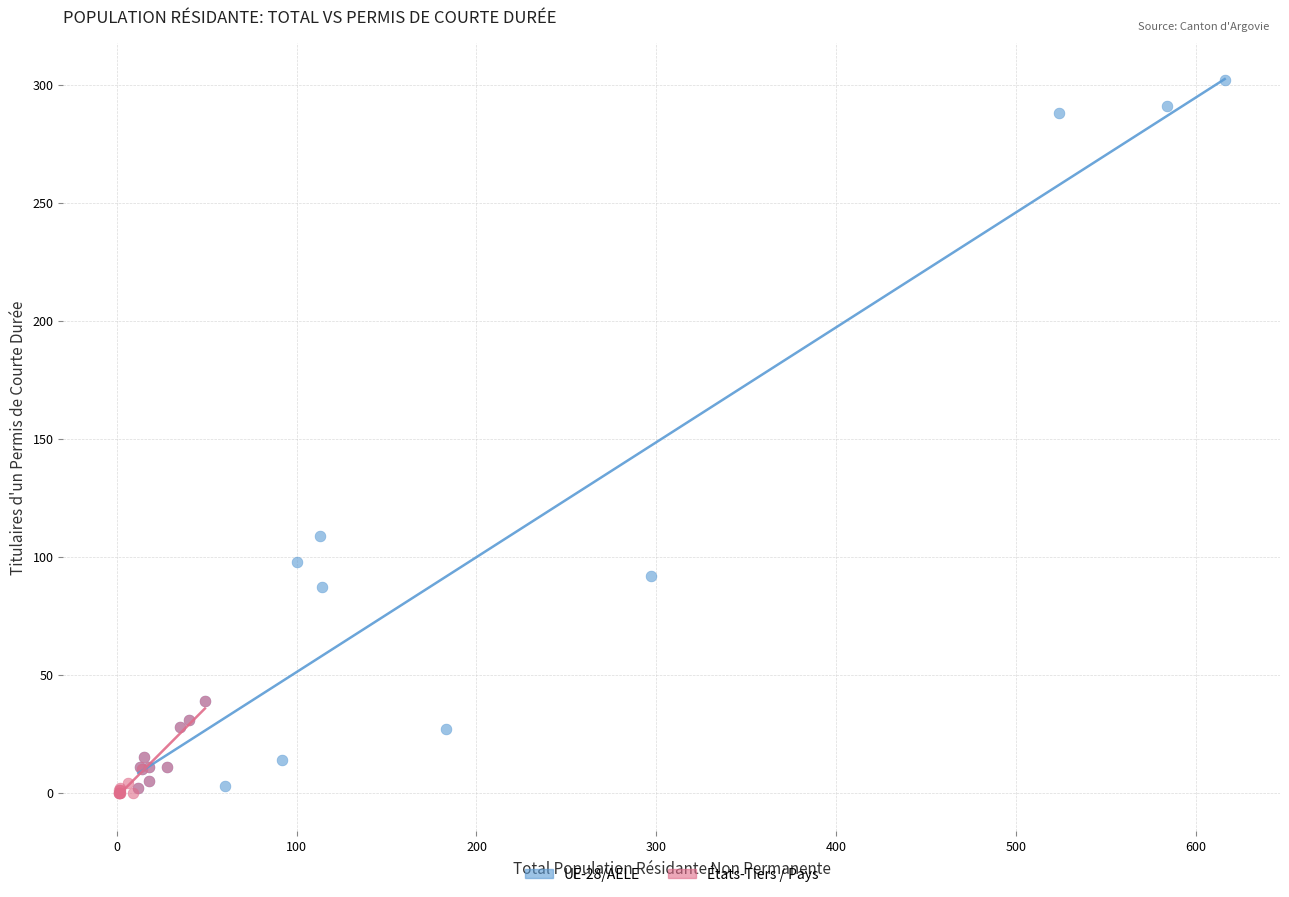

What are all the series names shown in the legend?

UE-28/AELE, États-Tiers / Pays